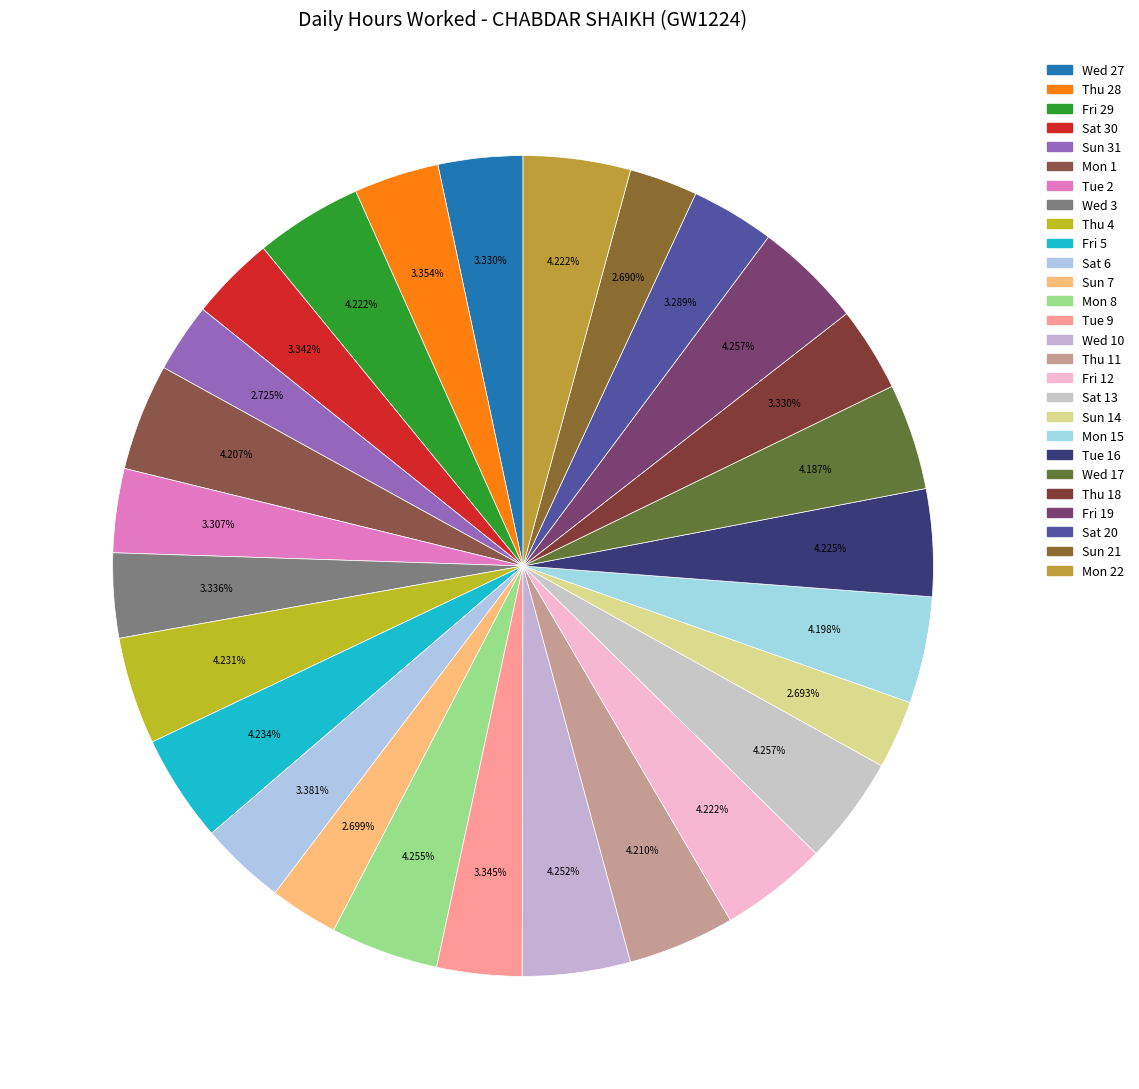

Count the number of slices in the pie.

27